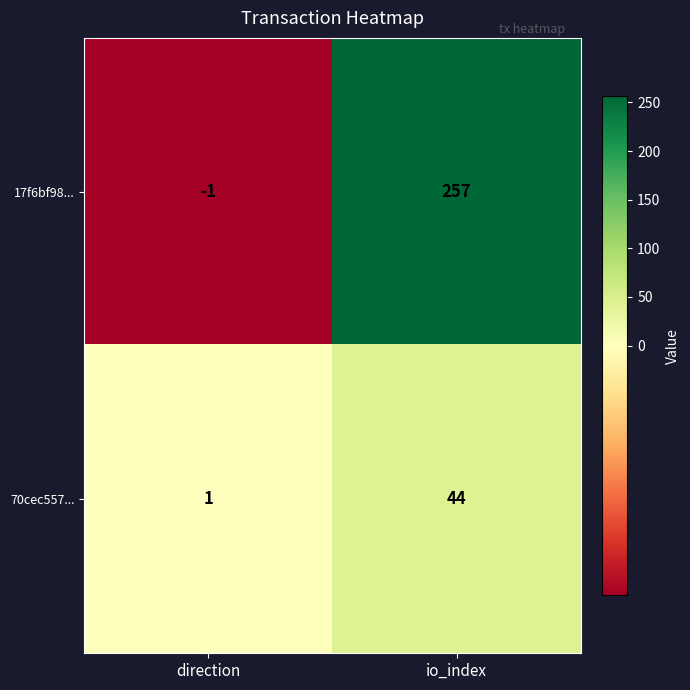

At direction, list the series in order from largest to smallest.

70cec557..., 17f6bf98...